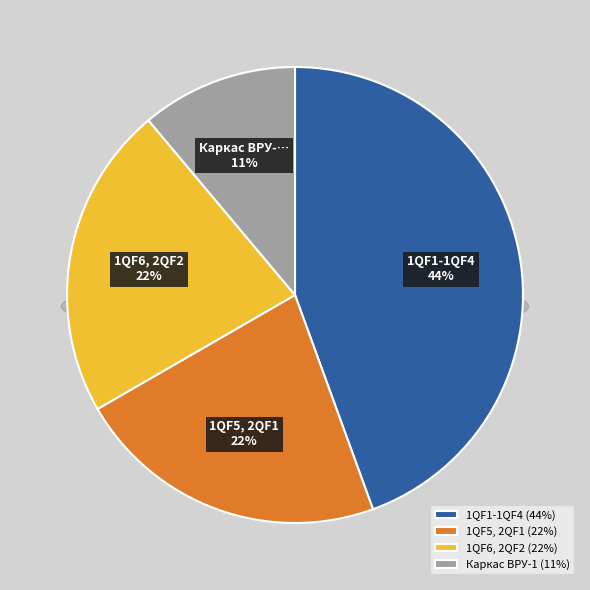

Count the number of slices in the pie.

4